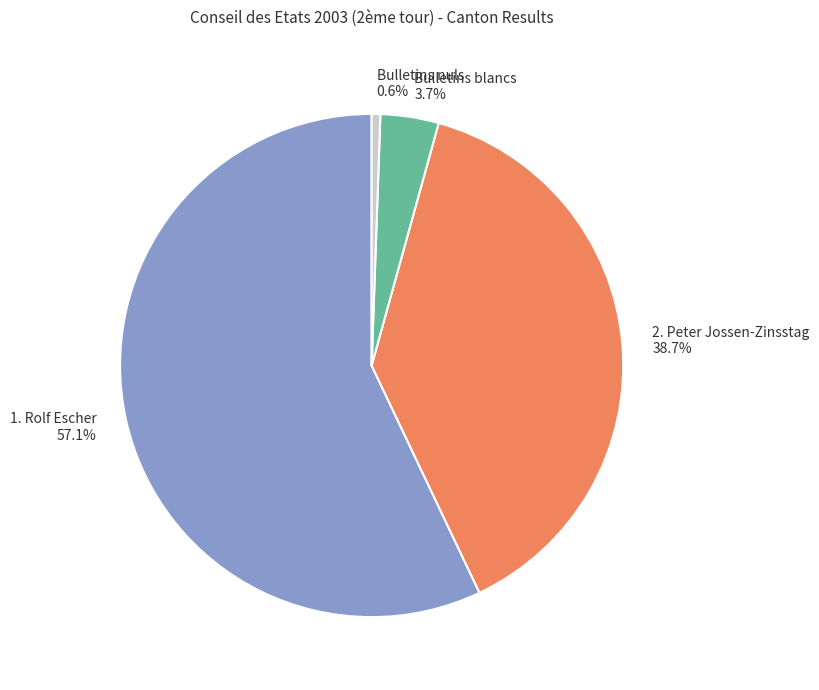

To the nearest percent, what is the difference between the Bulletins nuls and Bulletins blancs slice percentages?

3%